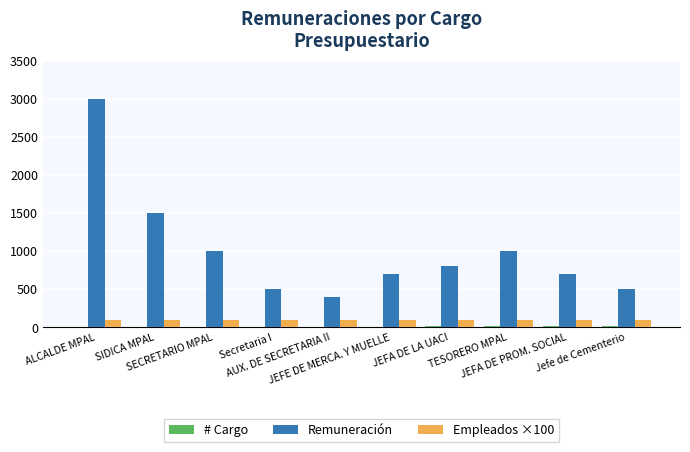

What is the sum of all Remuneración values?

10100